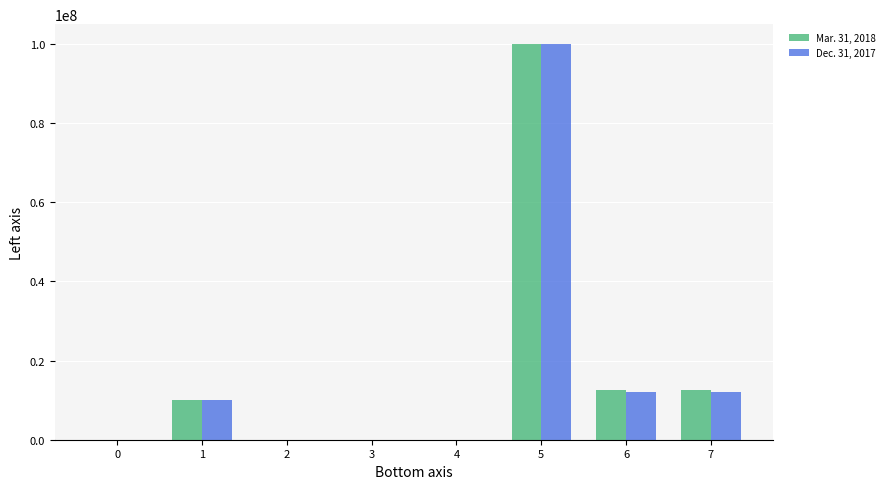

Is it true that Mar. 31, 2018 equals 54844942.4 at 2?

False